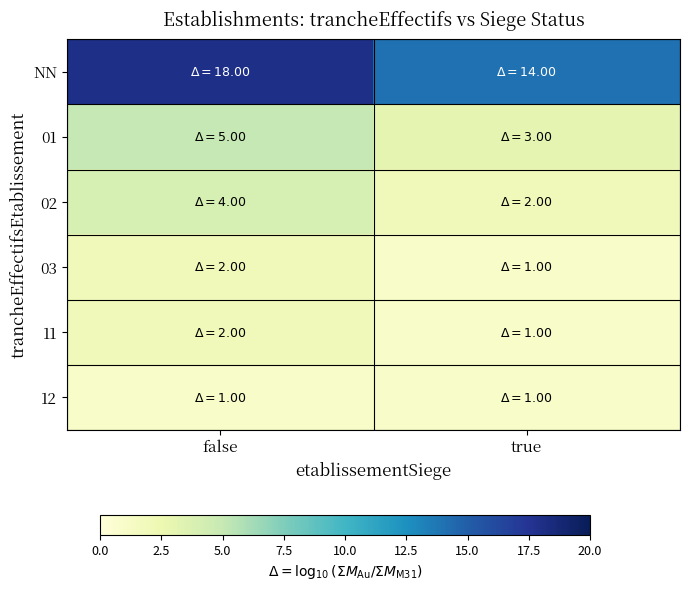

Which series has the largest range (max minus min)?

NN